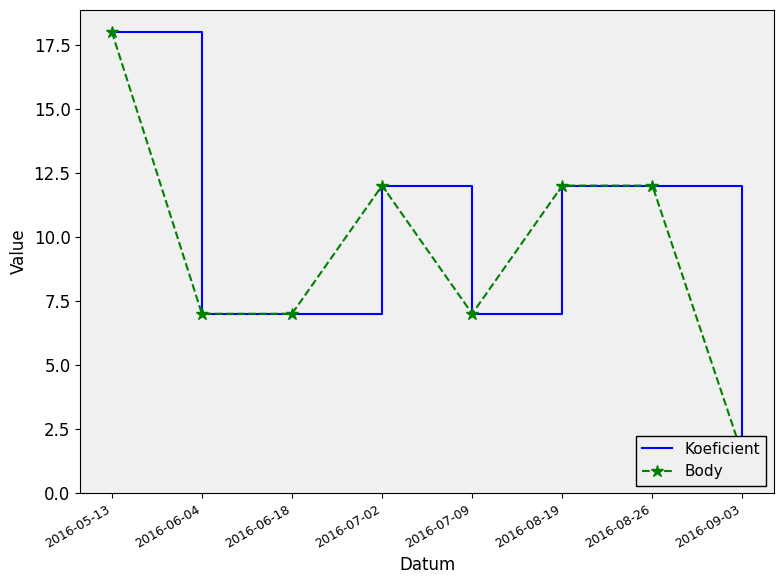

Reading right to left, transcribe all the data shown in this chart.

Koeficient: 2016-09-03=1.0	2016-08-26=12.0	2016-08-19=12.0	2016-07-09=7.0	2016-07-02=12.0	2016-06-18=7.0	2016-06-04=7.0	2016-05-13=18.0
Body: 2016-09-03=1.5	2016-08-26=12.0	2016-08-19=12.0	2016-07-09=7.0	2016-07-02=12.0	2016-06-18=7.0	2016-06-04=7.0	2016-05-13=18.0